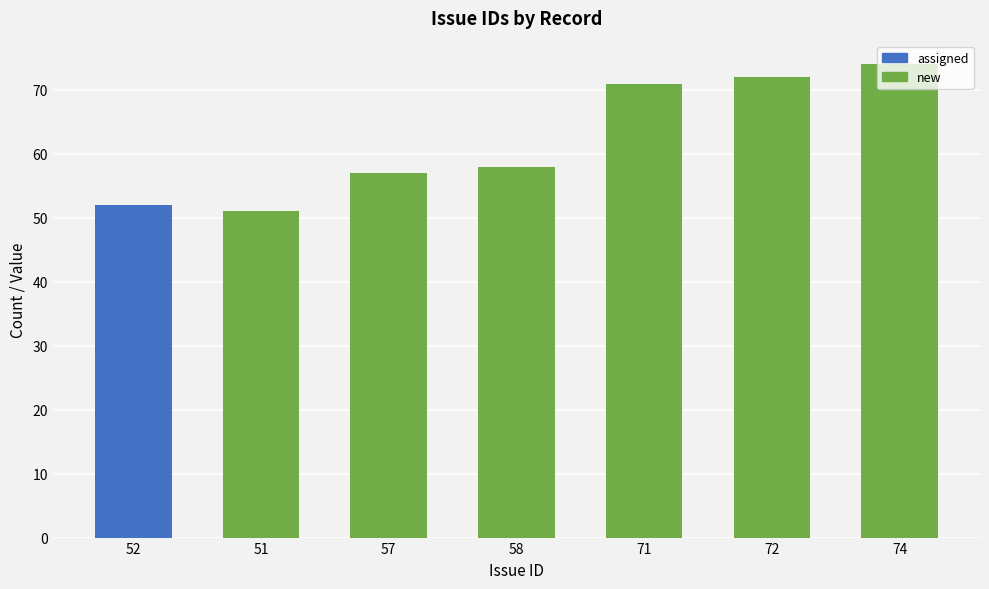

What is the smallest value displayed?

51